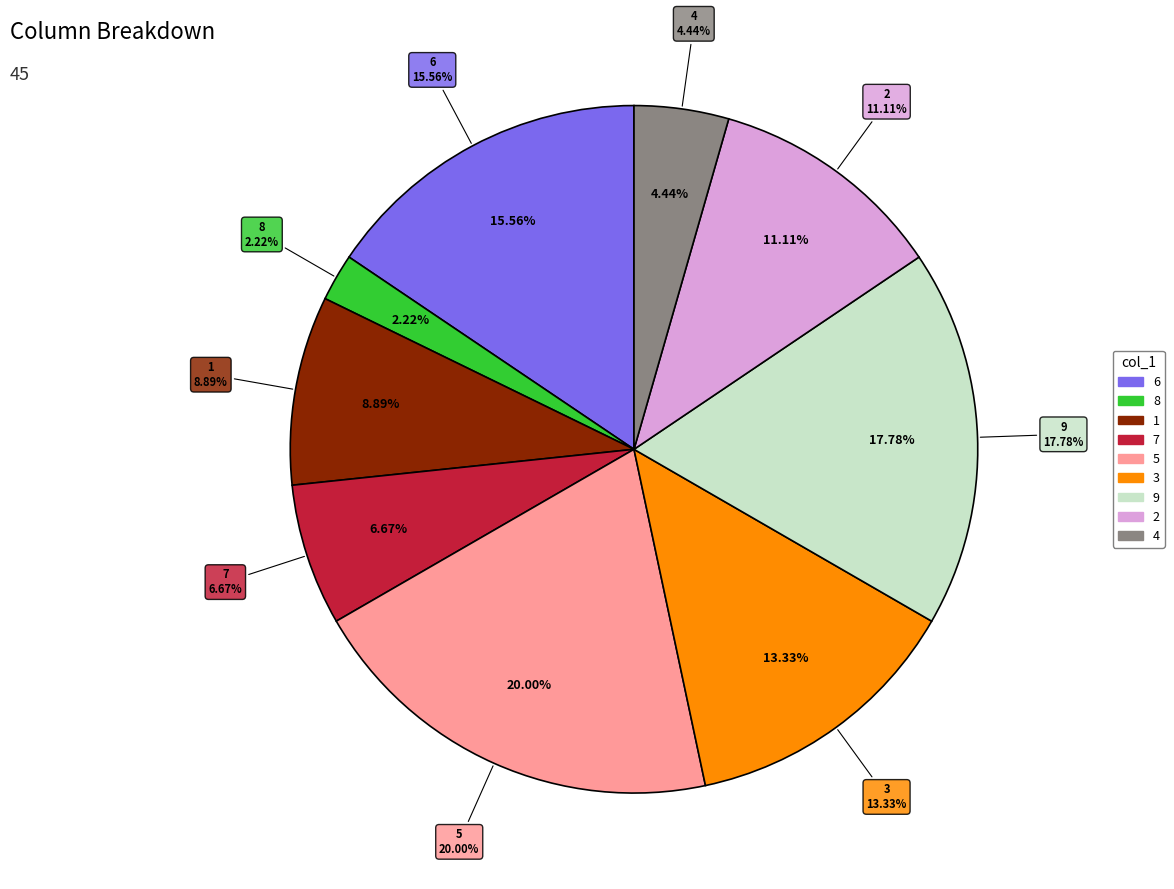

Which slice is the smallest?

8